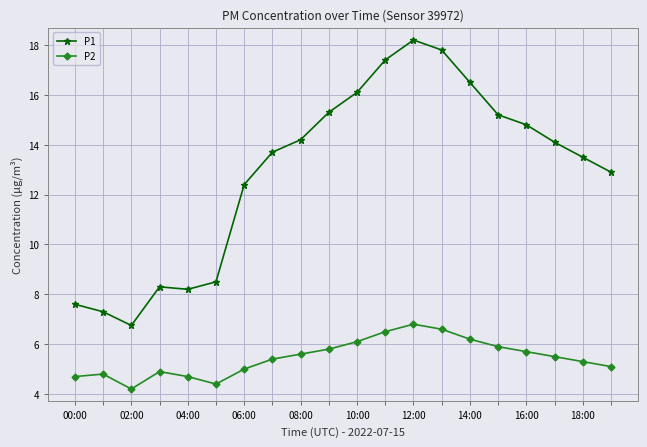

What is the average value of the P2 series?

5.5